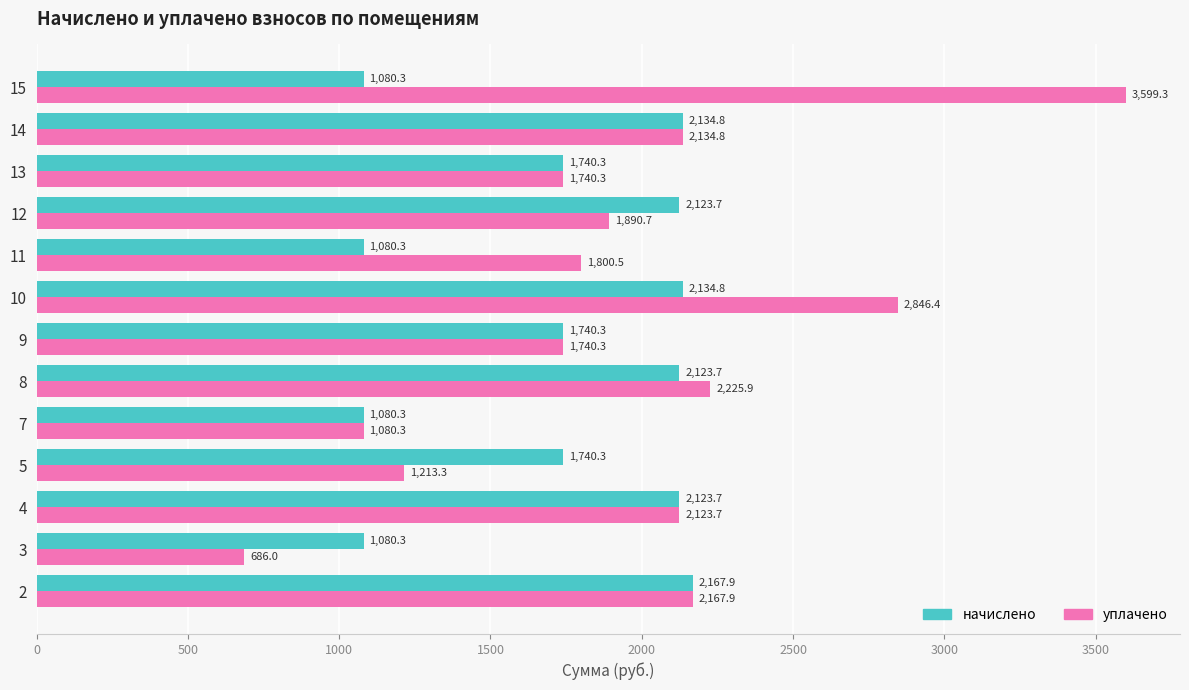

What is the smallest value displayed?

686.0